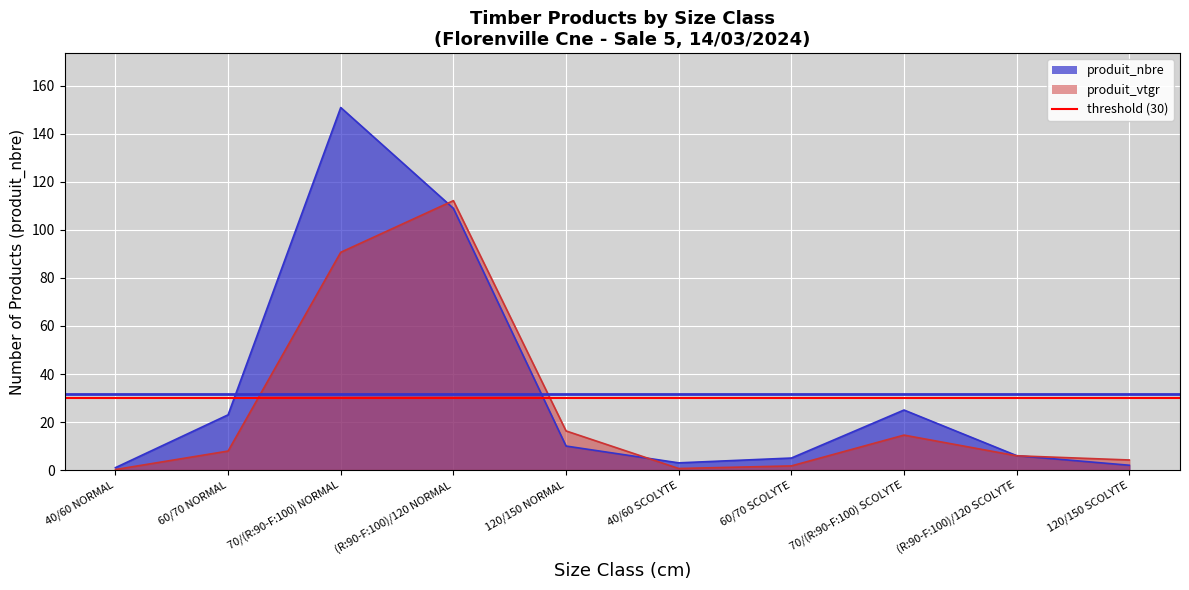

At which label does produit_nbre first exceed 10?

60/70 NORMAL